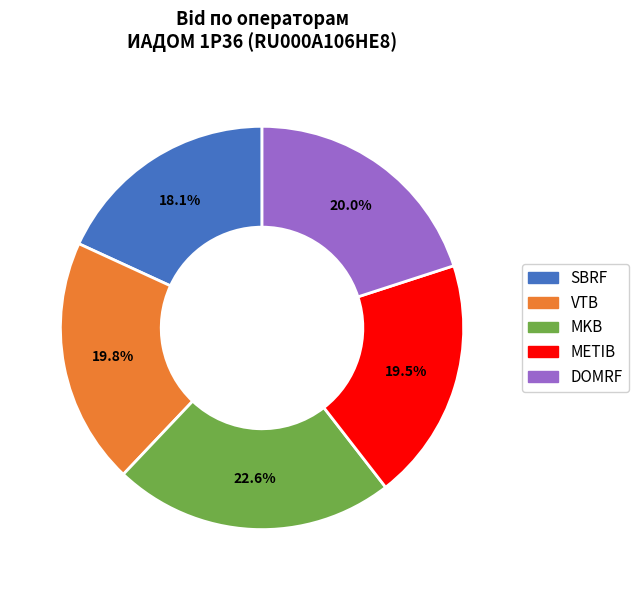

What portion of the pie excludes MKB?

77.4%